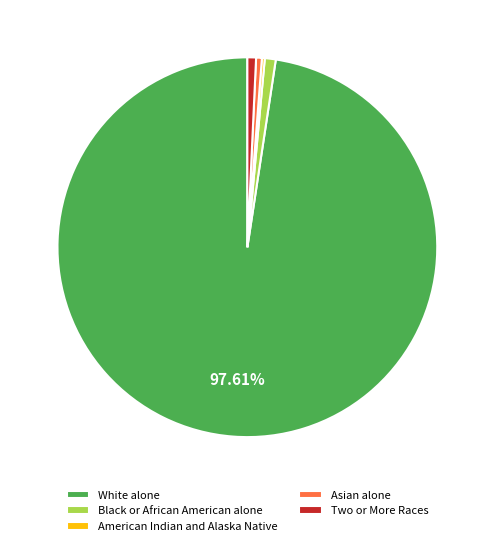

Is there any slice that represents more than half of the pie?

Yes